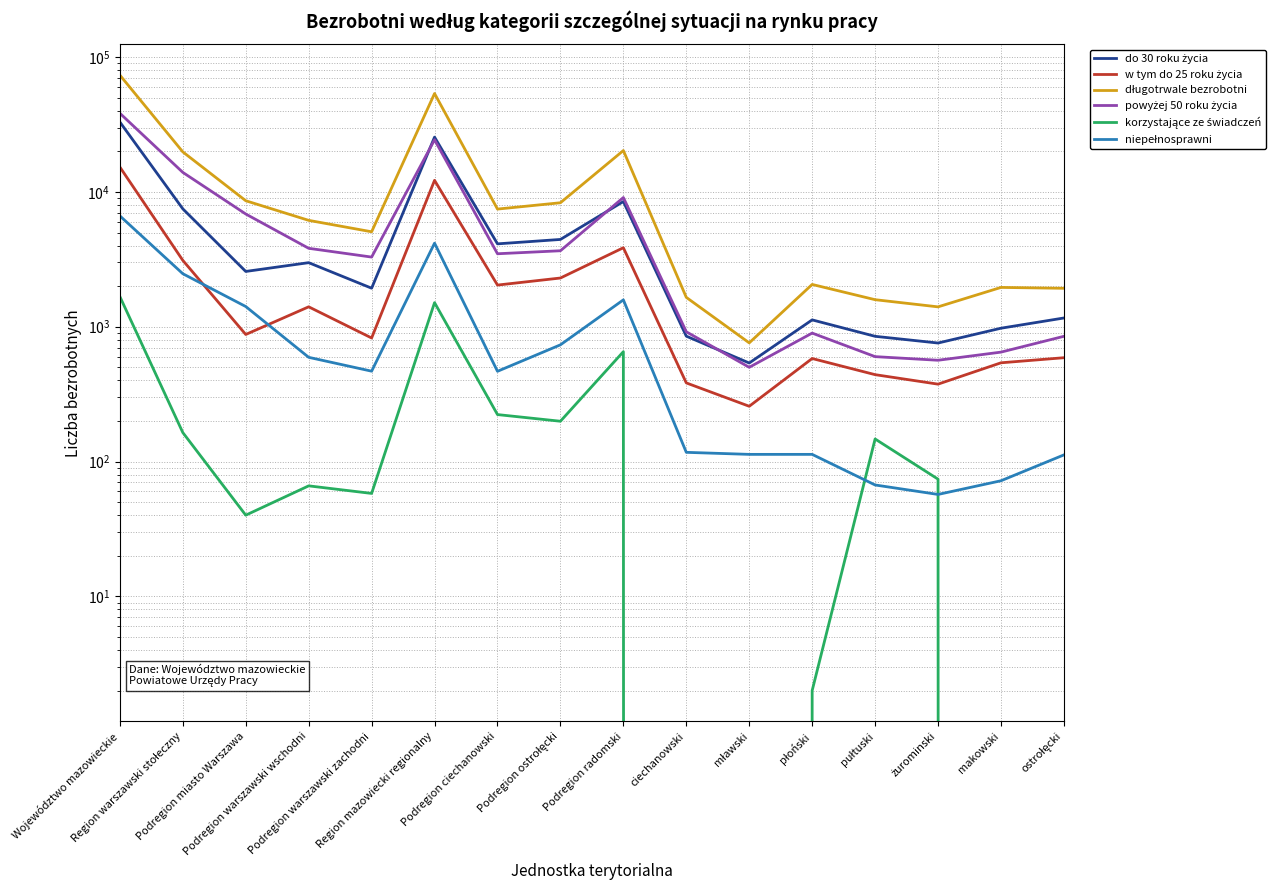

How many distinct data groups are displayed?

6